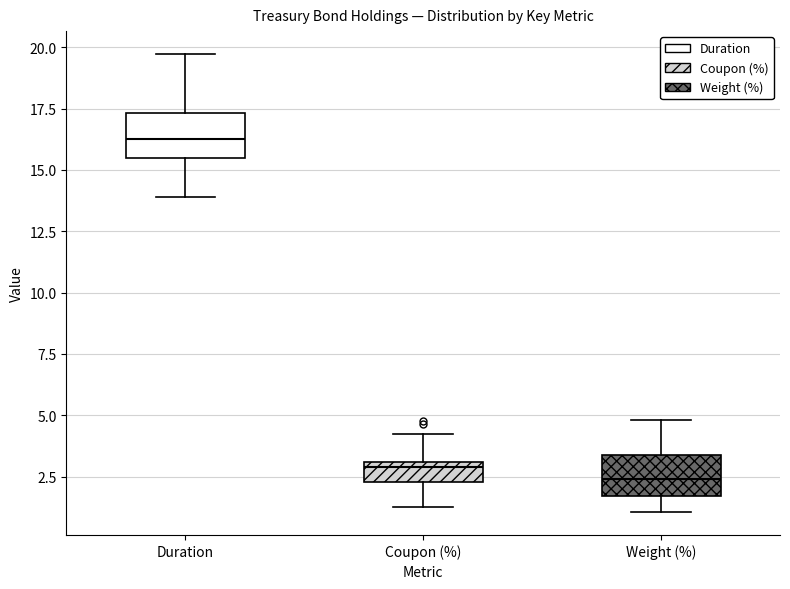

Where is the lower edge of the box for Duration on the y-axis? The values are not printed on the chart, so give them approximately, as read against the axis.

15.5